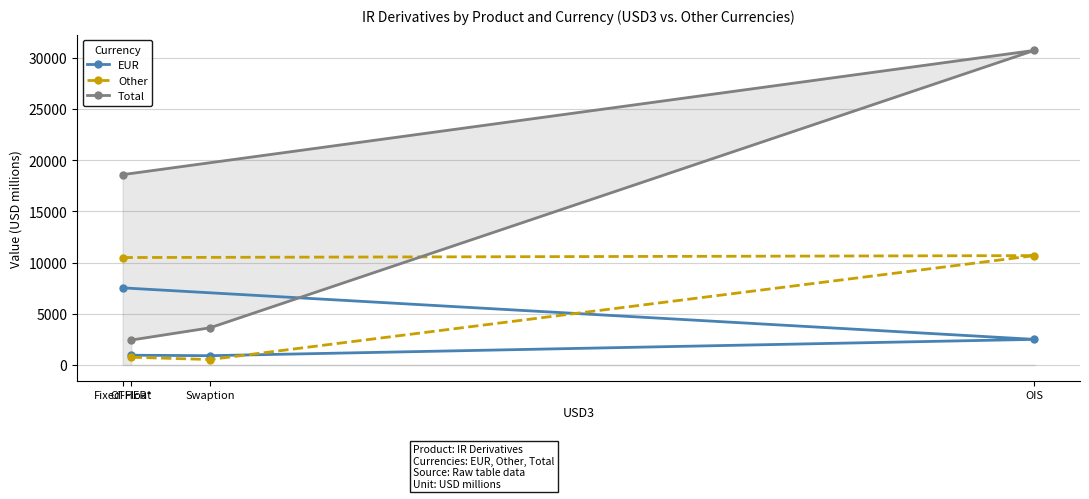

At which category is the sum across all series the highest?

OIS